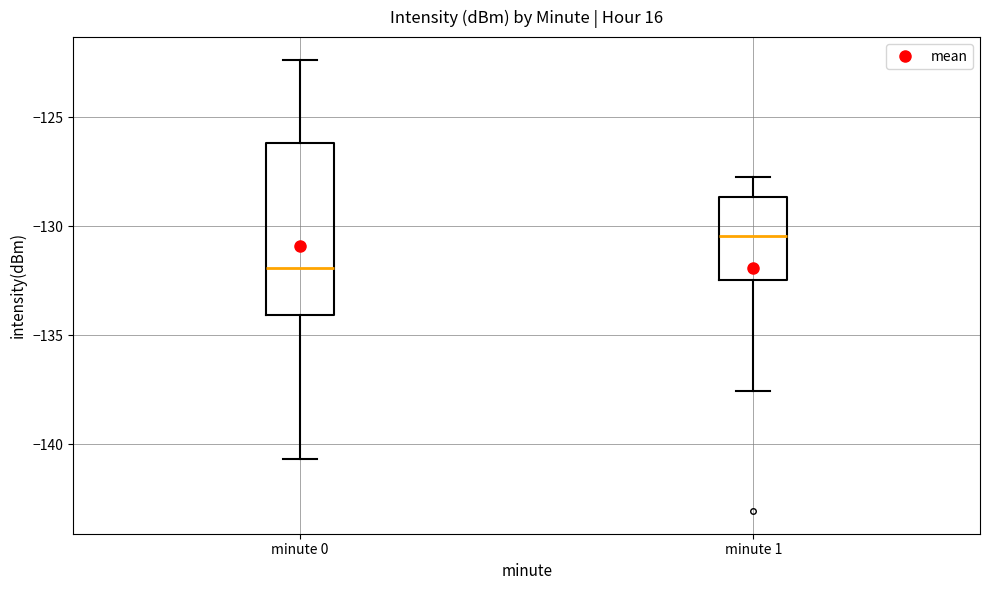

Reading left to right, read every box against the y-axis: the position of its median line, the range the box covers, and the ends of its whiskers. The values are not printed on the chart, so give them approximately, as read against the axis.

minute 0: median -132.0, box -134.0 to -126.0, whiskers -140.5 to -122.5
minute 1: median -130.5, box -132.5 to -128.5, whiskers -137.5 to -128.0